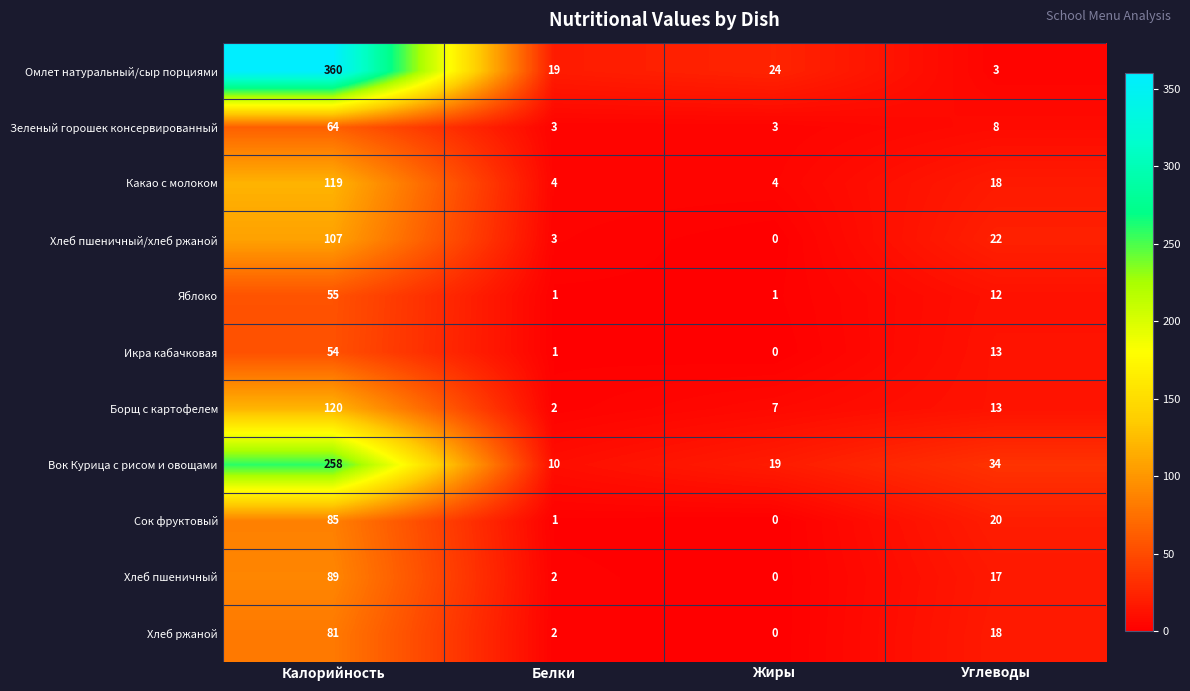

The Хлеб пшеничный series shows 27 at Углеводы. True or false?

False